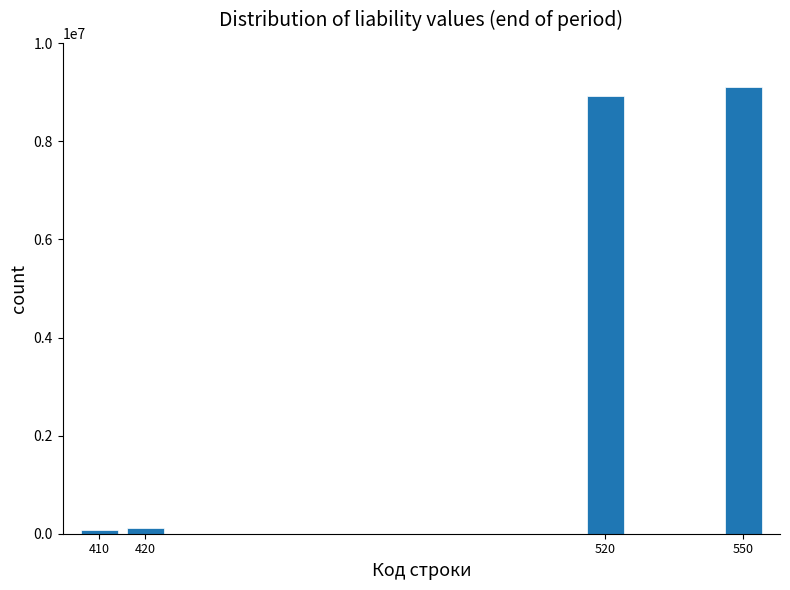

The value at 520 is 1971672.1. True or false?

False